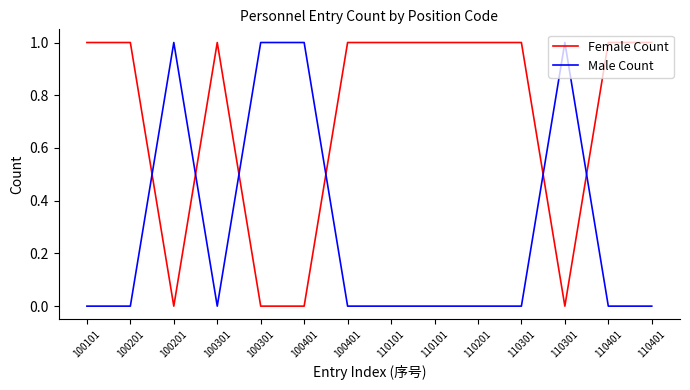

Is this an area chart (filled region under the line)?

No